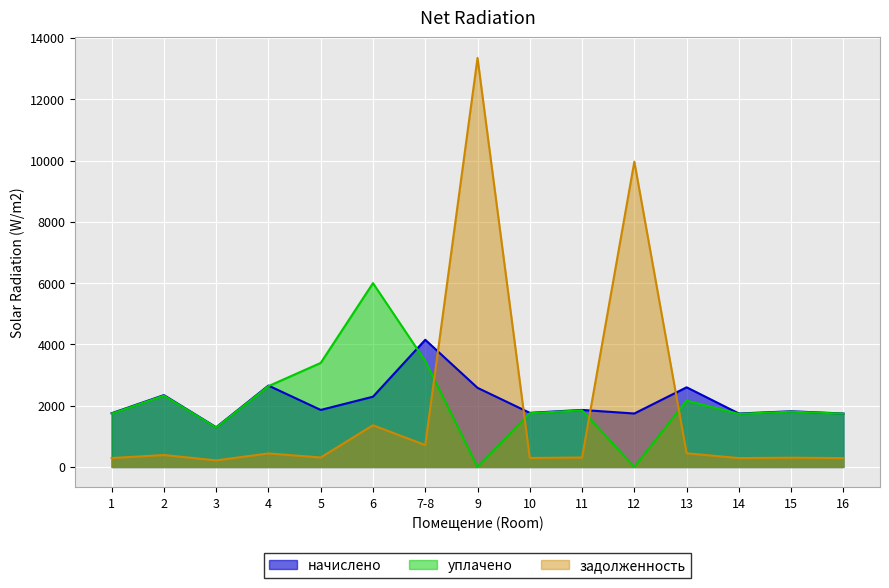

Does the chart display data point markers on the line(s)?

No